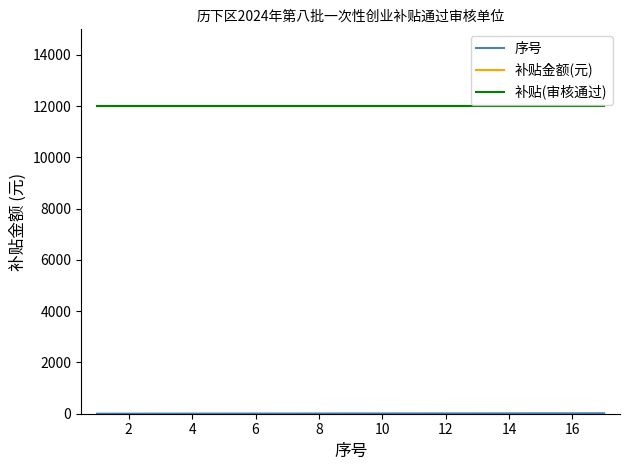

True or false: 序号 has more than 0 points higher than both neighbors.

False